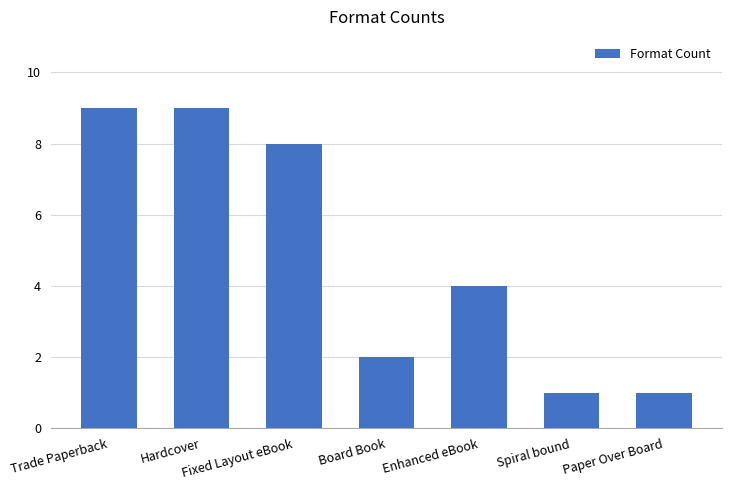

Reading right to left, list all the values displayed in this chart.

1	1	4	2	8	9	9